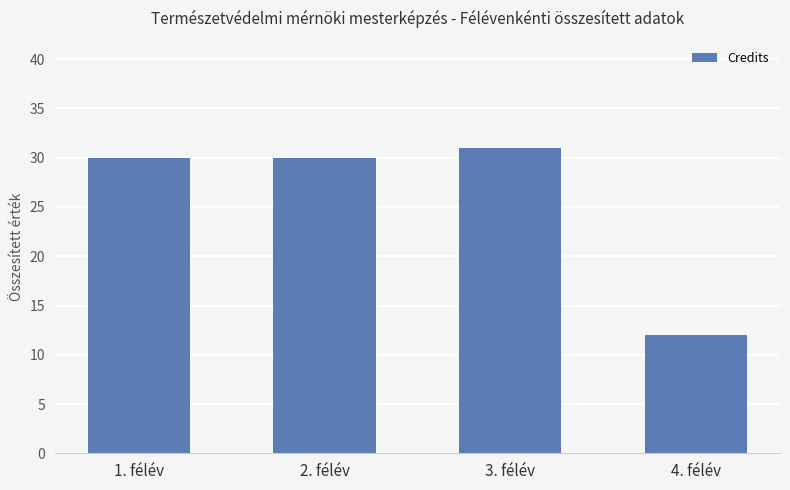

What is the change in value from 3. félév to 4. félév?

-19